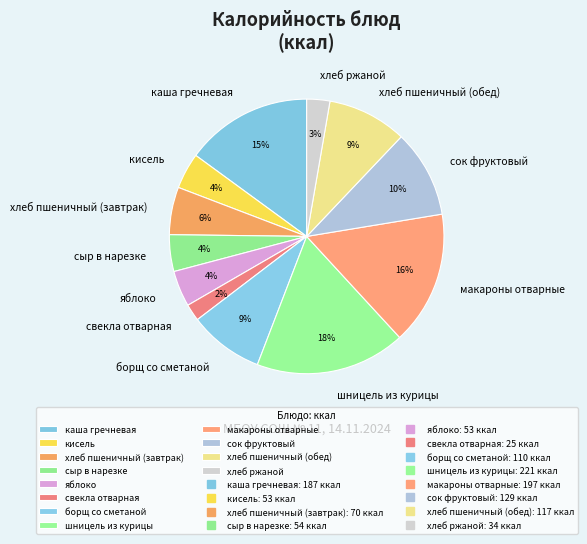

What is the smallest slice in the pie chart?

свекла отварная